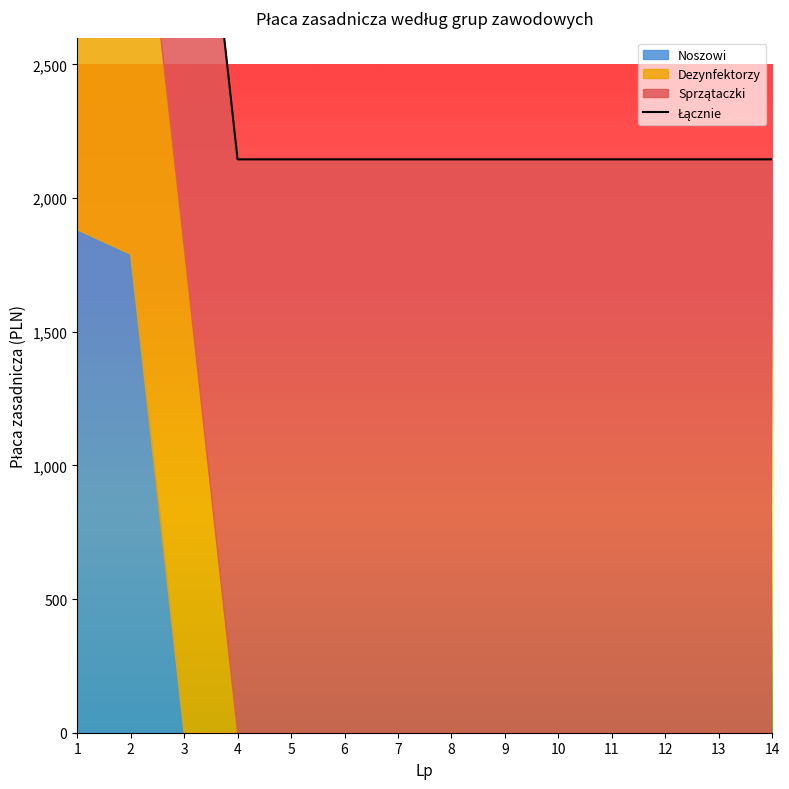

Is it true that the value at 12 is 2803.9?

False